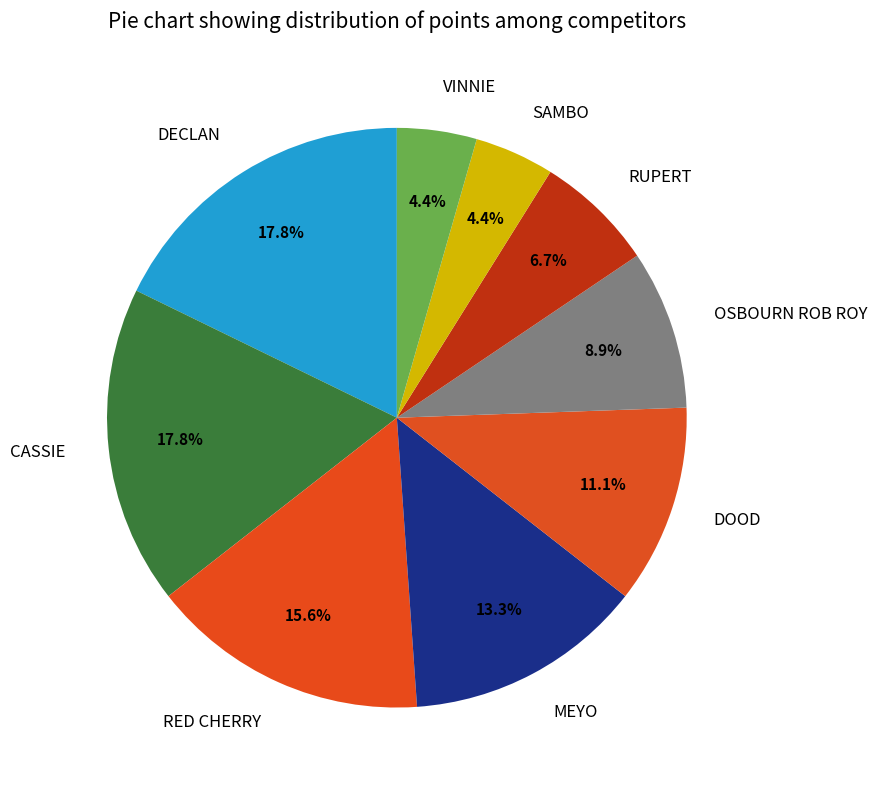

Count the number of slices in the pie.

9